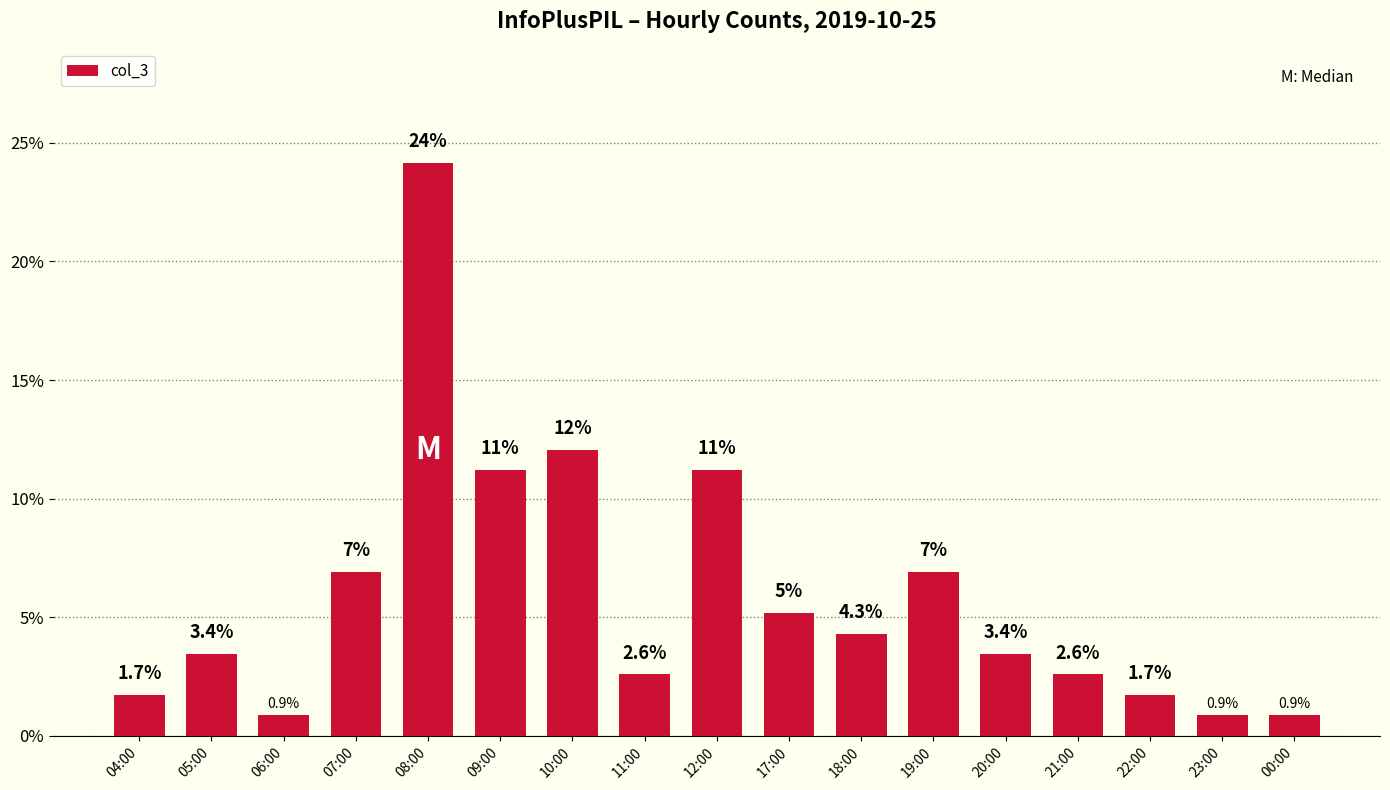

Which has a higher value, 17:00 or 22:00?

17:00